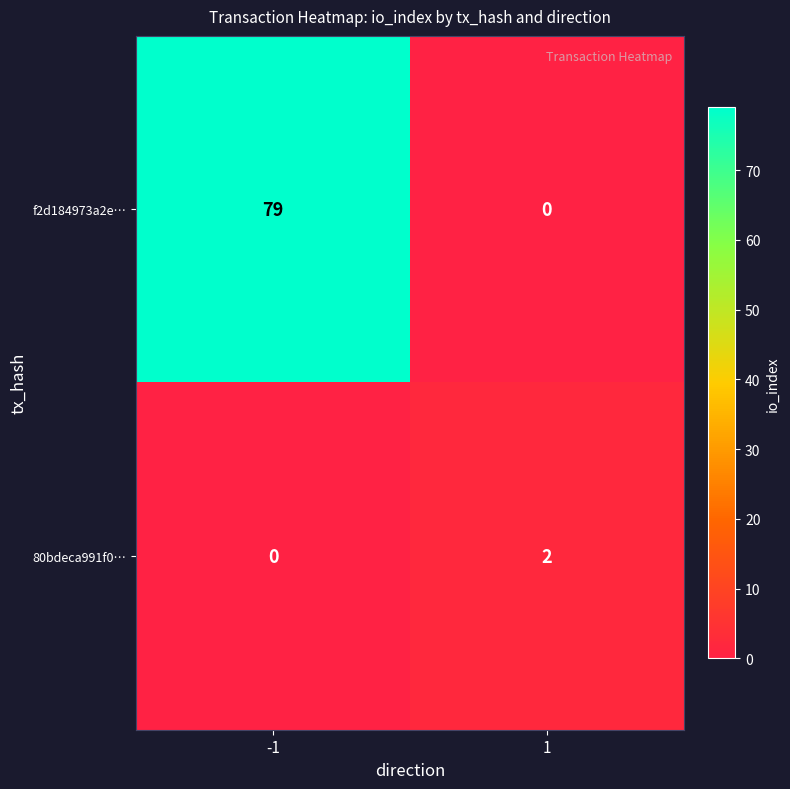

List the labels in order of f2d184973a2e… value, largest first.

-1, 1